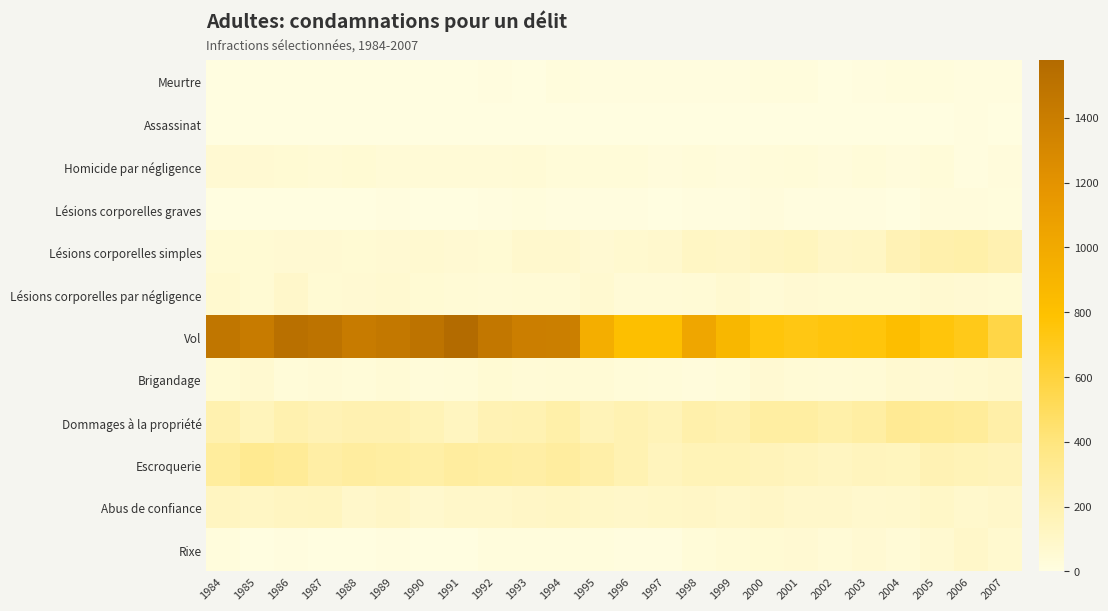

Which series has the largest total across all categories?

Vol